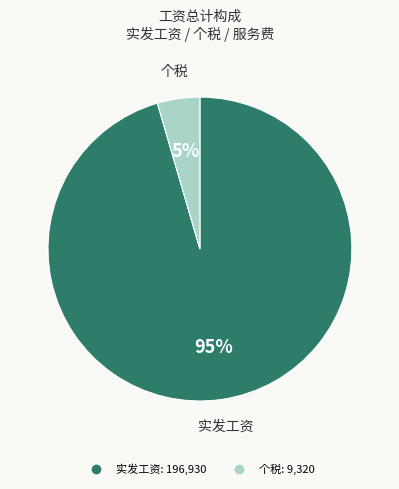

Is there any slice that represents more than half of the pie?

Yes